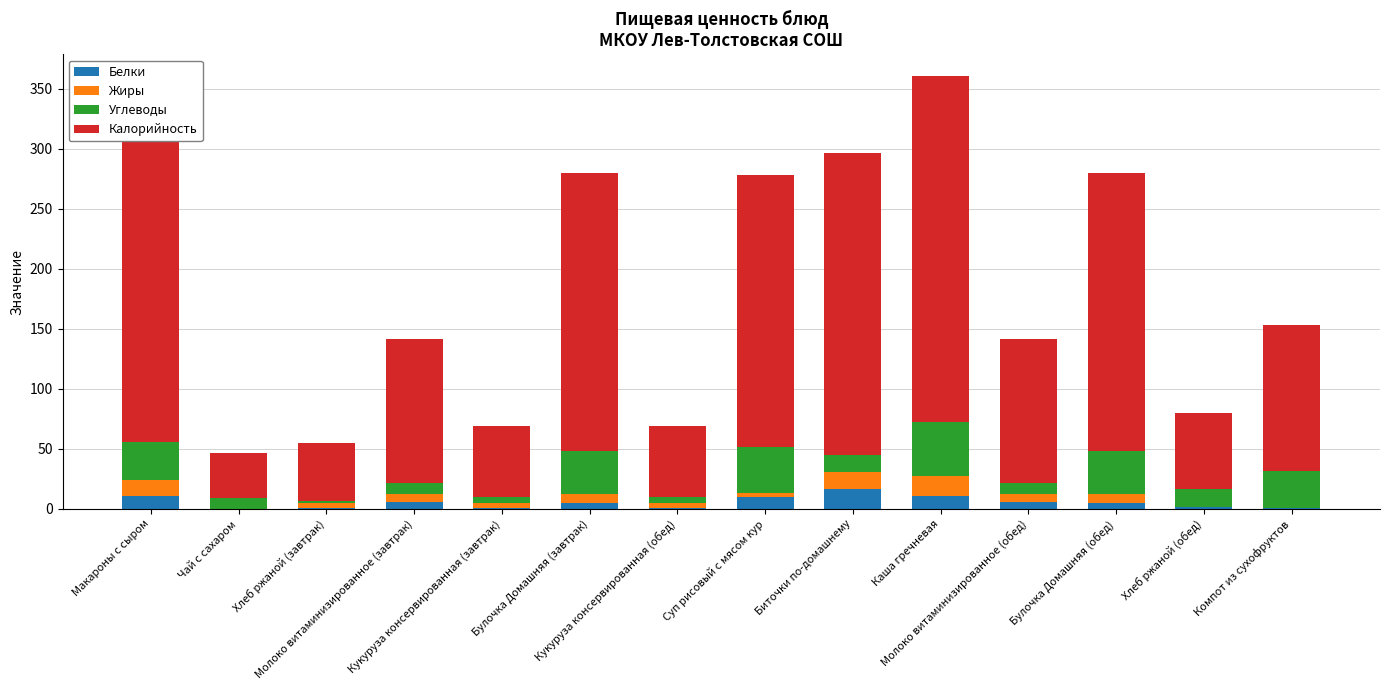

Where does the Жиры series first go above 6?

Макароны с сыром